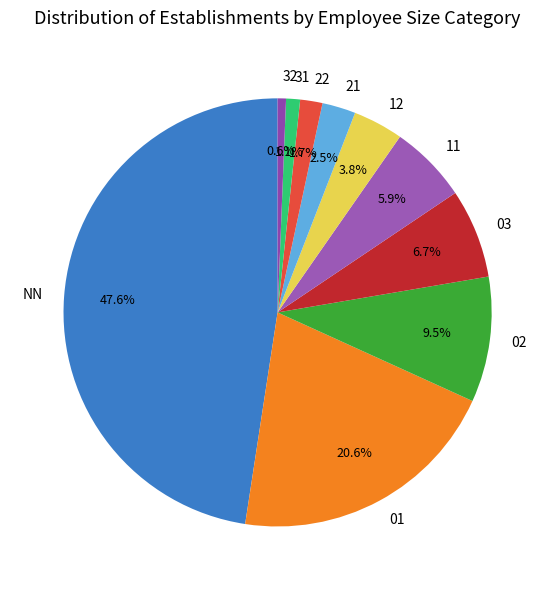

To the nearest percent, what is the average slice percentage?

10%